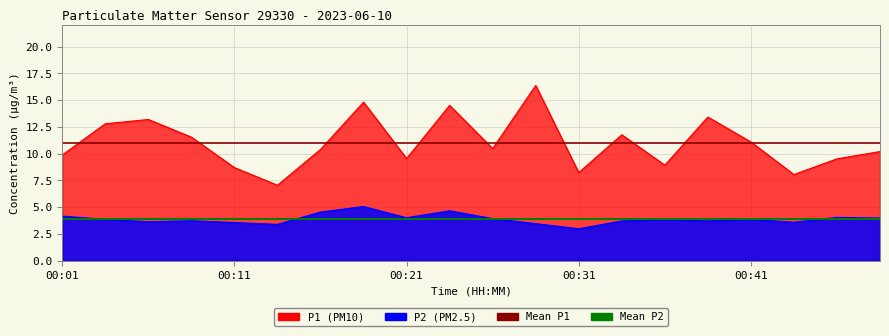

What value does the P1 series have at 00:09?

11.6